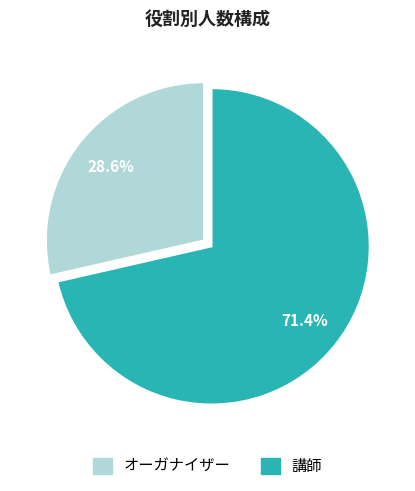

What percentage do 講師 and オーガナイザー together represent?

100.0%